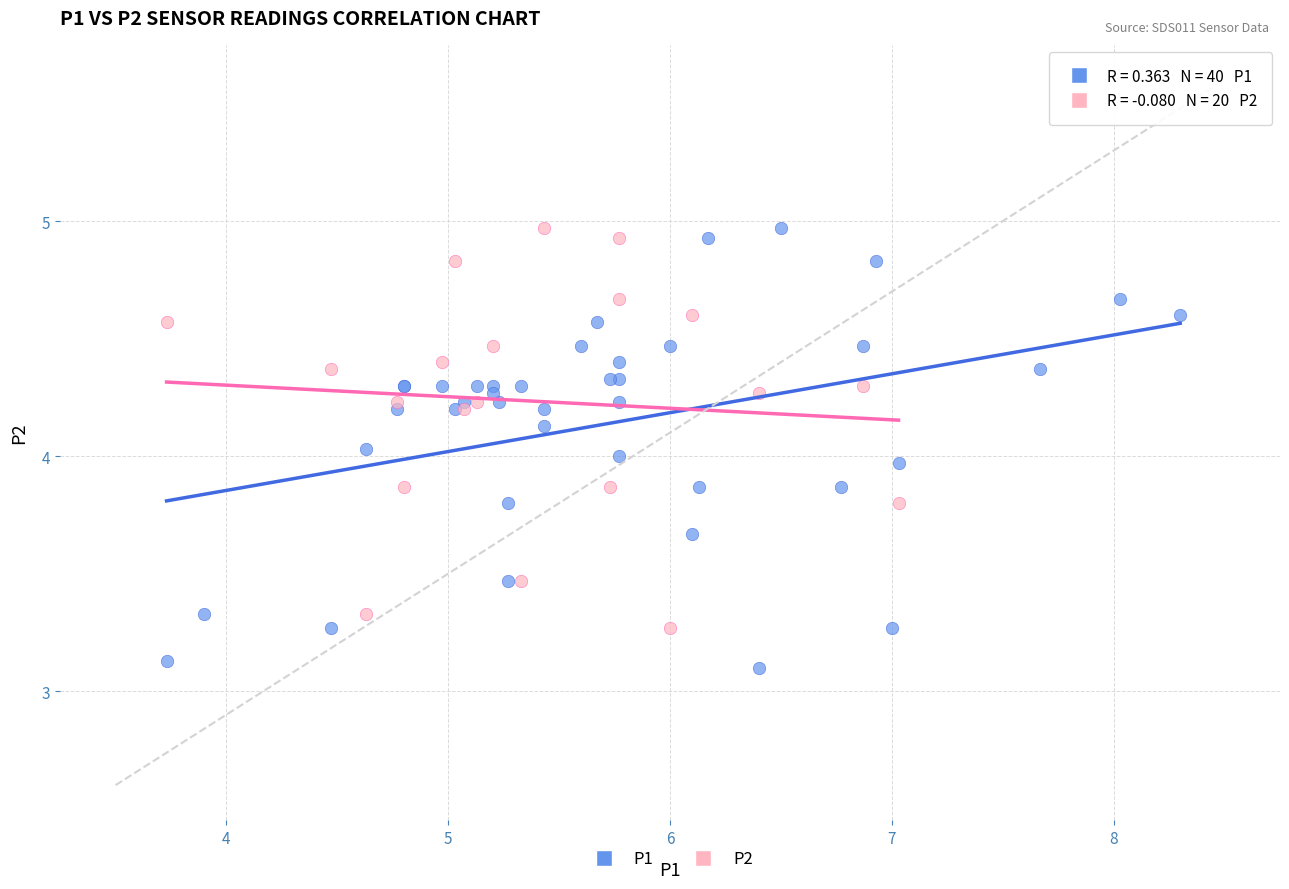

Which series has the widest spread of Y values?

P1